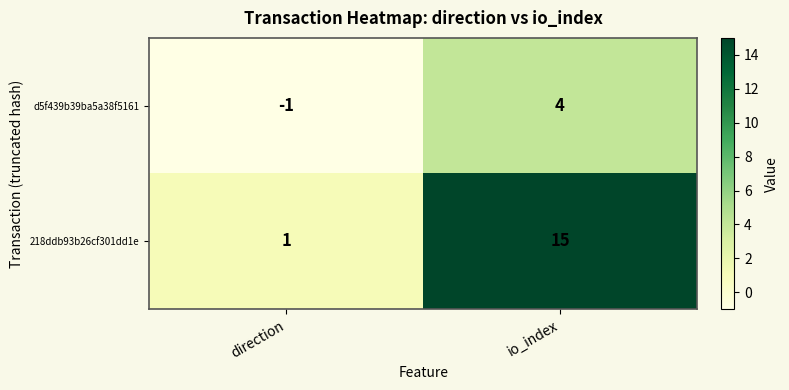

Which series has the largest range (max minus min)?

218ddb93b26cf301dd1e